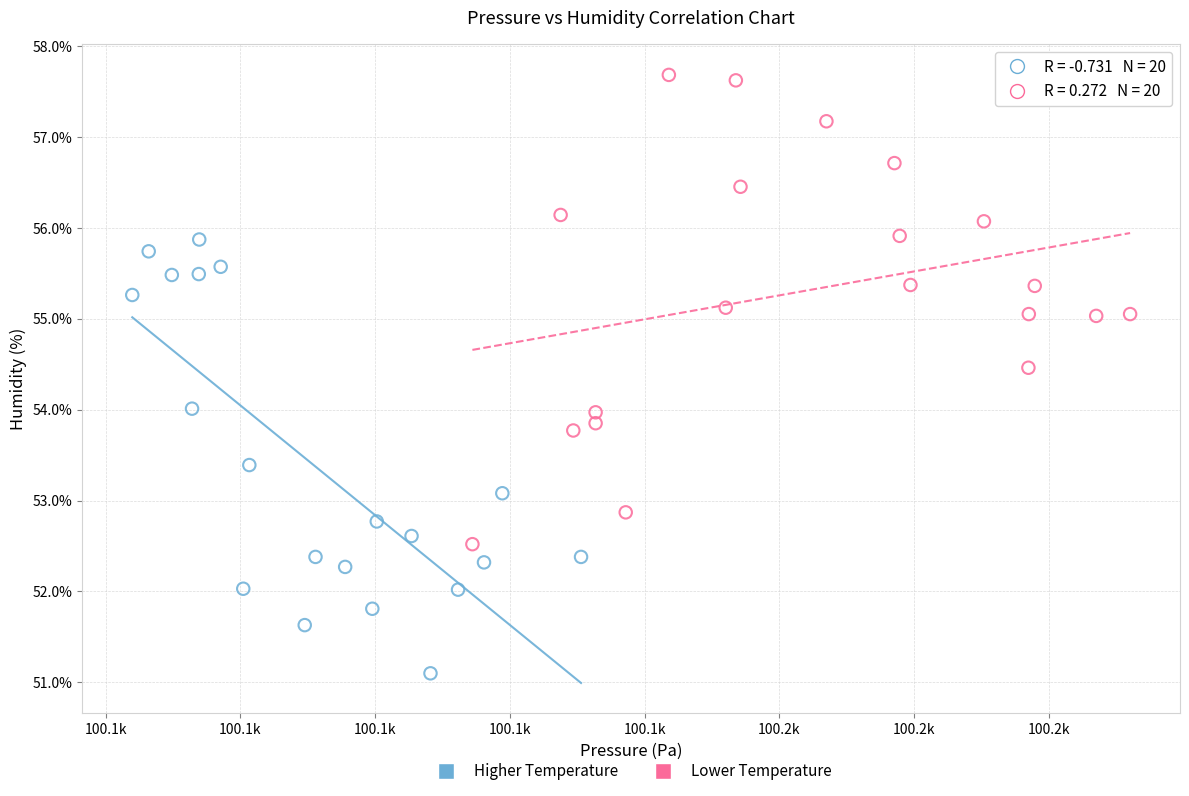

Which series has the largest Y range (max minus min)?

Lower Temperature